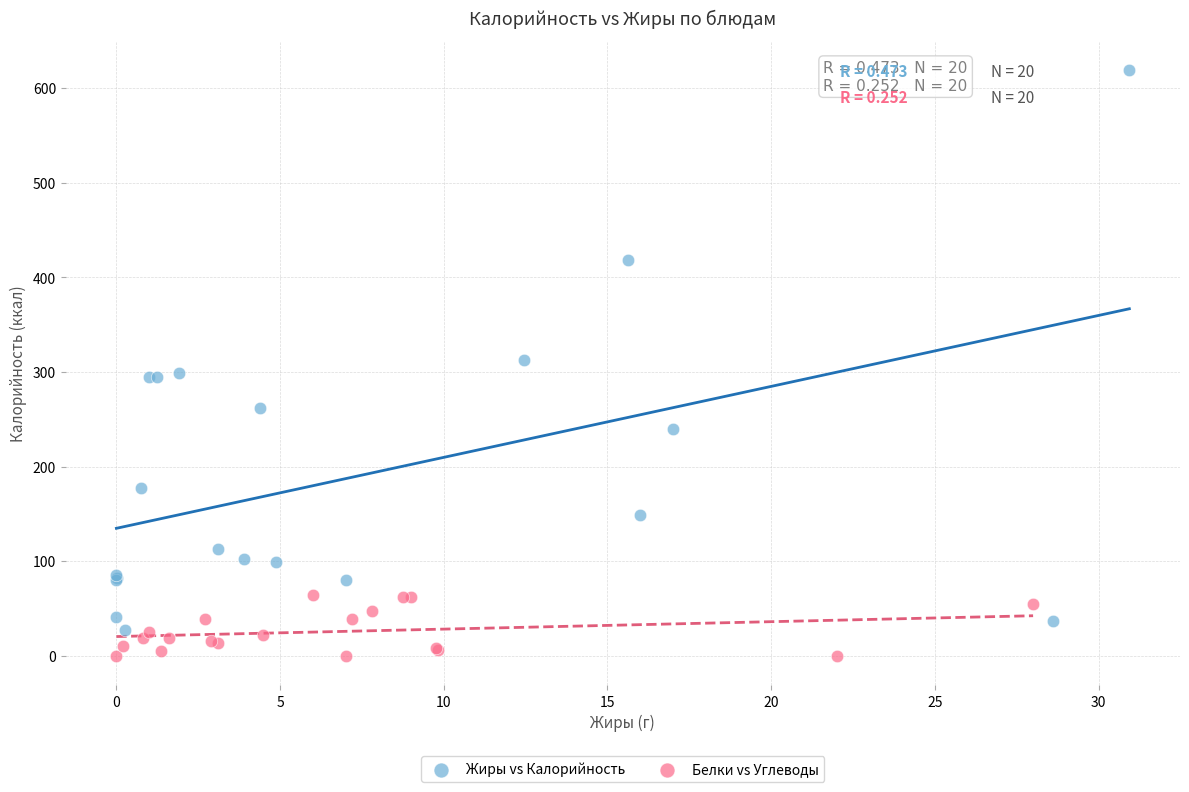

Which series reaches the minimum Y coordinate?

Белки vs Углеводы